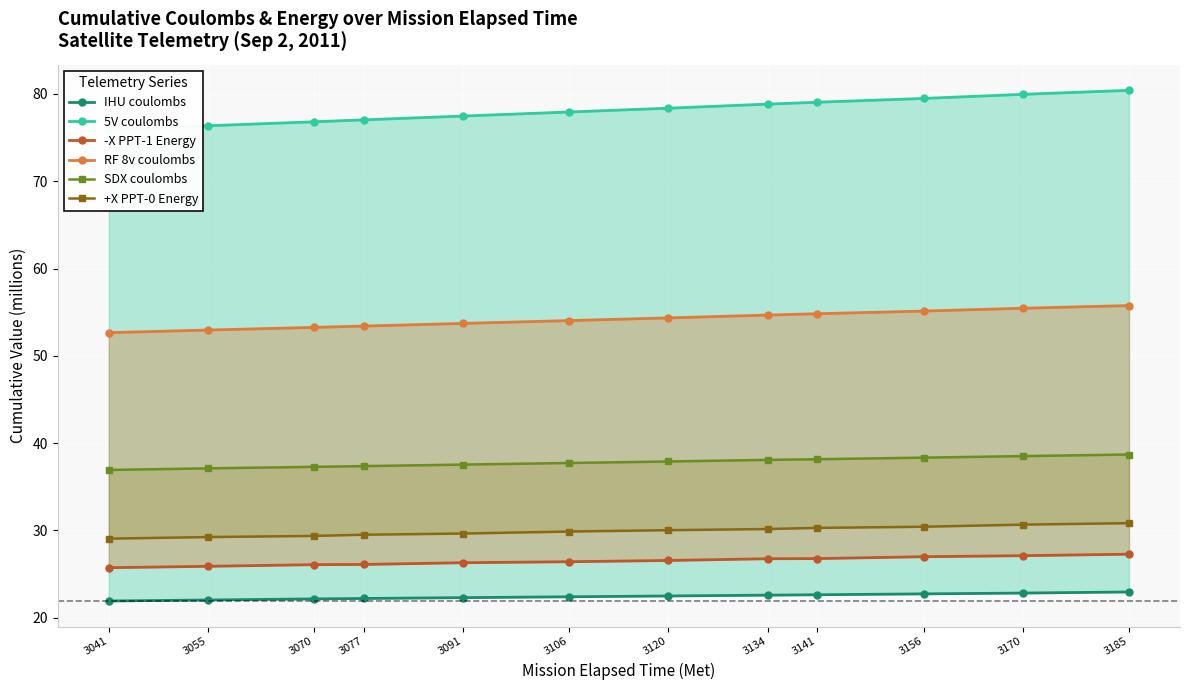

What are all the series names shown in the legend?

IHU coulombs, 5V coulombs, -X PPT-1 Energy, RF 8v coulombs, SDX coulombs, +X PPT-0 Energy